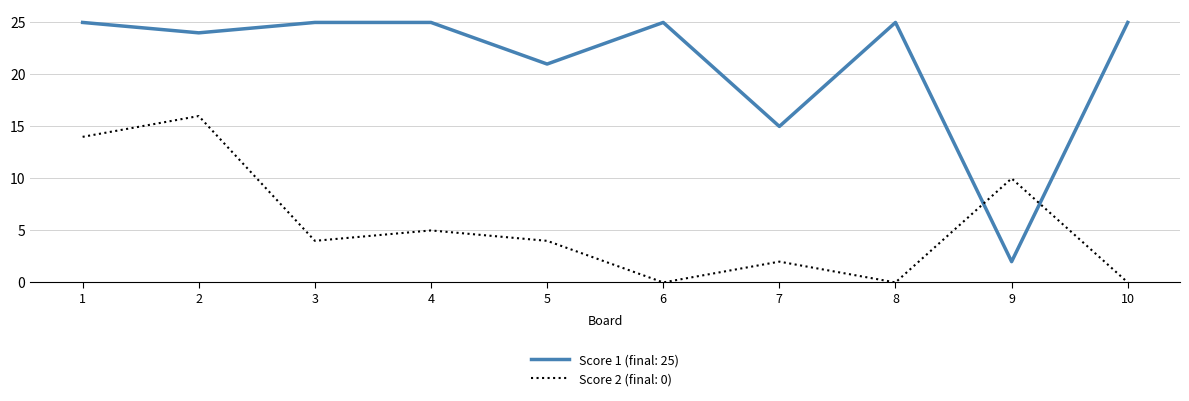

Is it true that Score 2 (final: 0) equals 4 at 5?

True